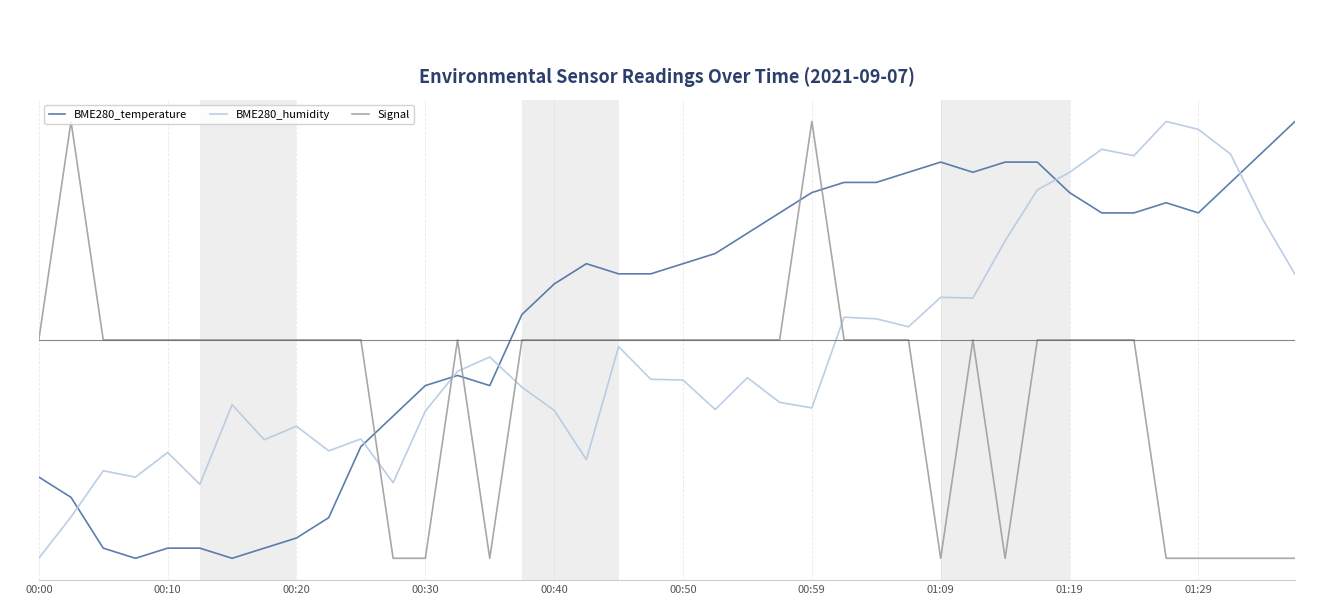

Does the chart display data point markers on the line(s)?

No